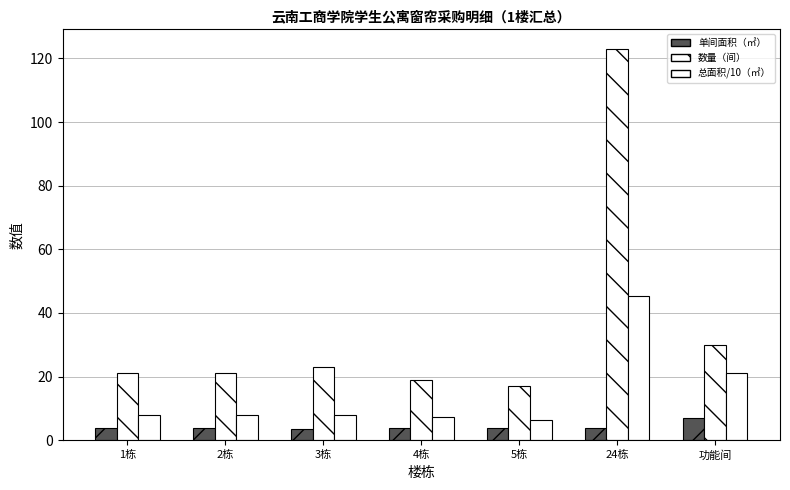

Reading left to right, list all the values displayed in this chart.

单间面积（㎡）: 3.8	3.8	3.4	3.8	3.8	3.7	7.0
数量（间）: 21.0	21.0	23.0	19.0	17.0	123.0	30.0
总面积（㎡）: 8.0	8.0	7.8	7.3	6.5	45.4	21.0